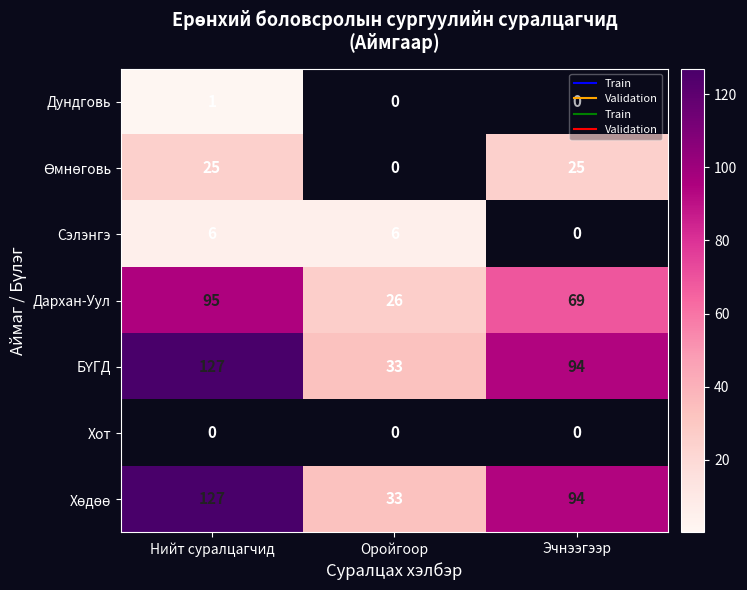

The Дархан-Уул series shows 95 at Нийт суралцагчид. True or false?

True